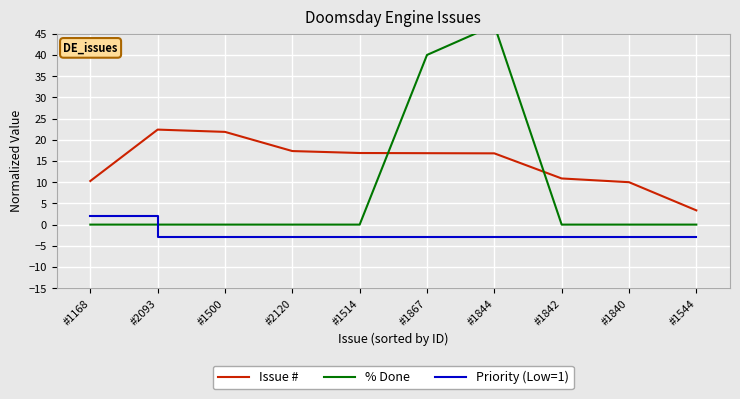

What are all the series names shown in the legend?

Issue #, % Done, Priority (Low=1)